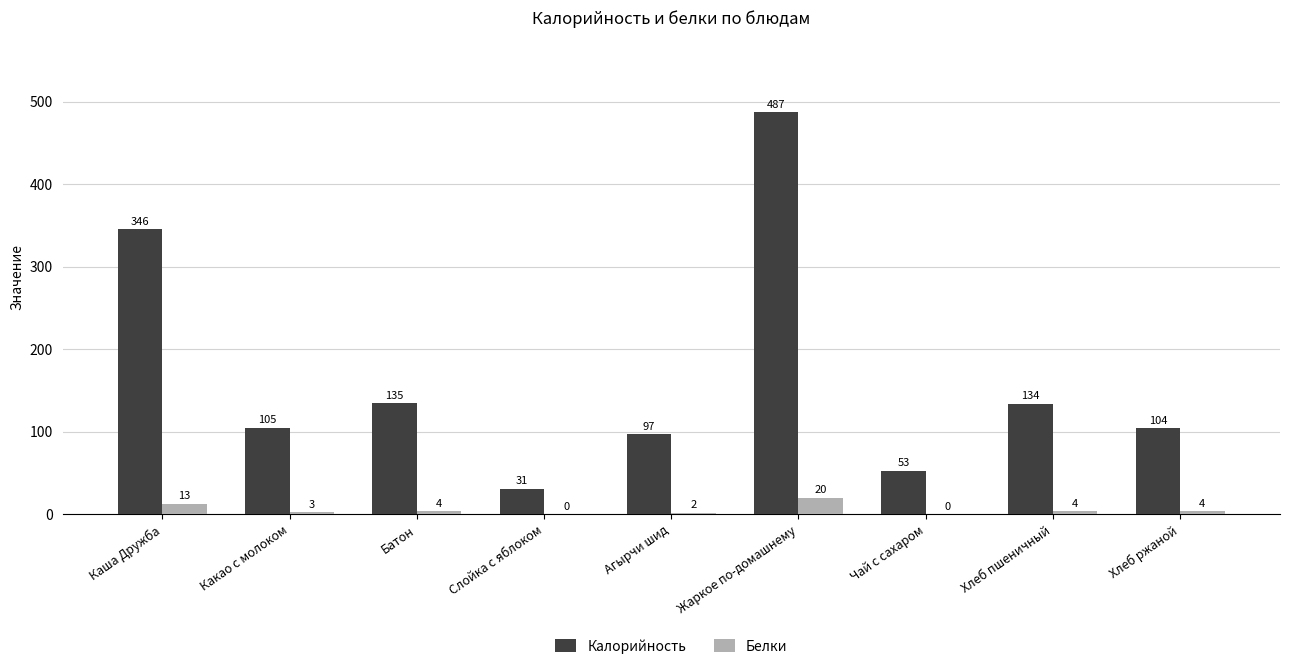

The value of Белки at Агырчи шид is 2. True or false?

True